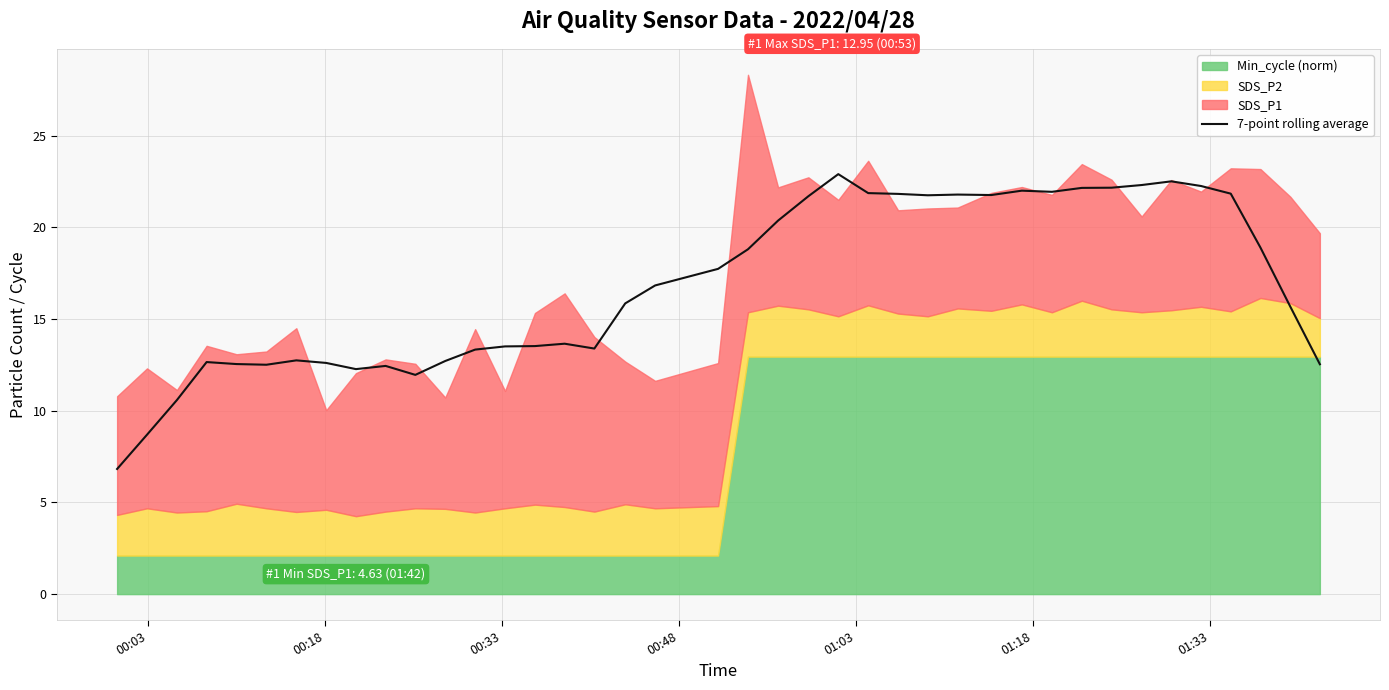

What is the minimum value for 7-point rolling average?

6.8